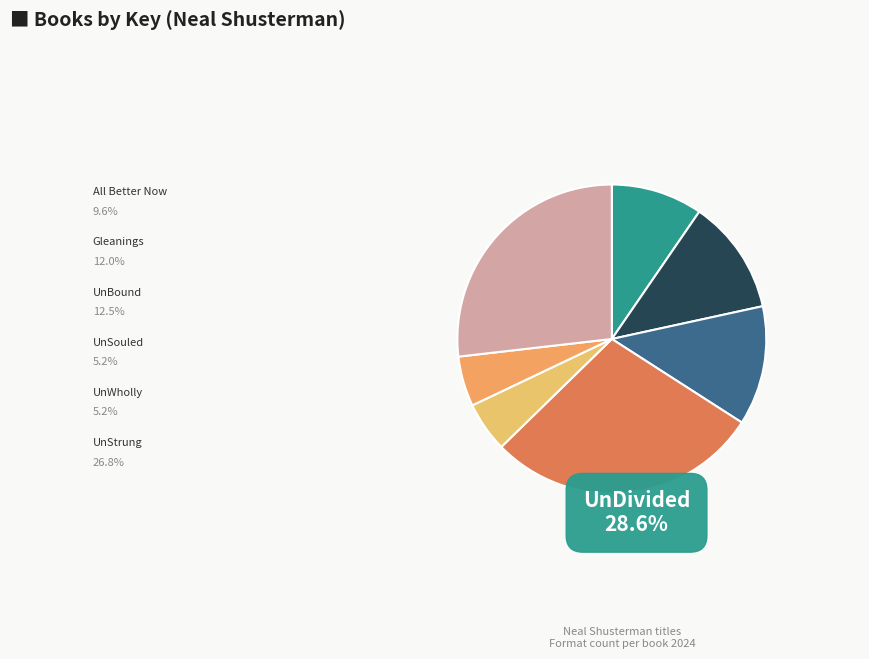

What percentage is NOT represented by UnWholly?

94.8%